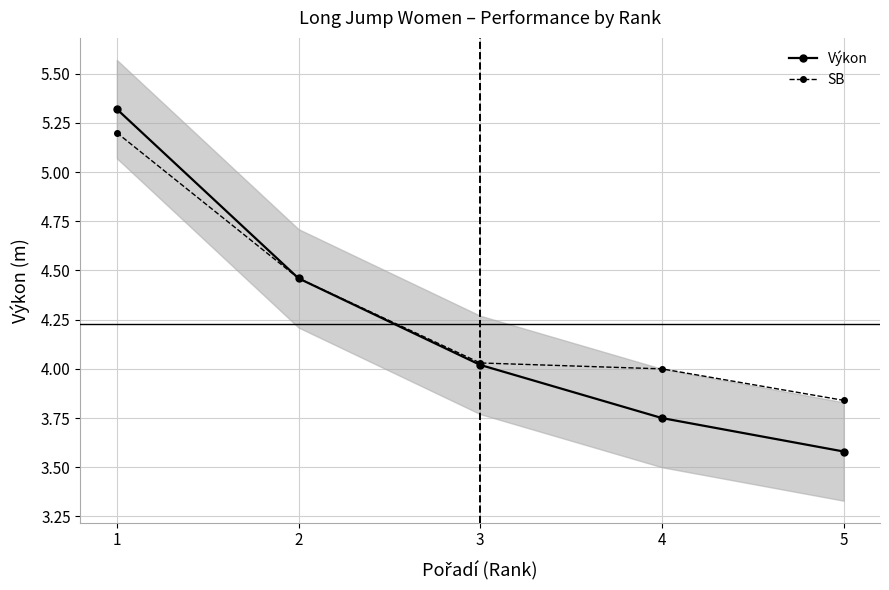

At how many categories does at least one series exceed 4?

3